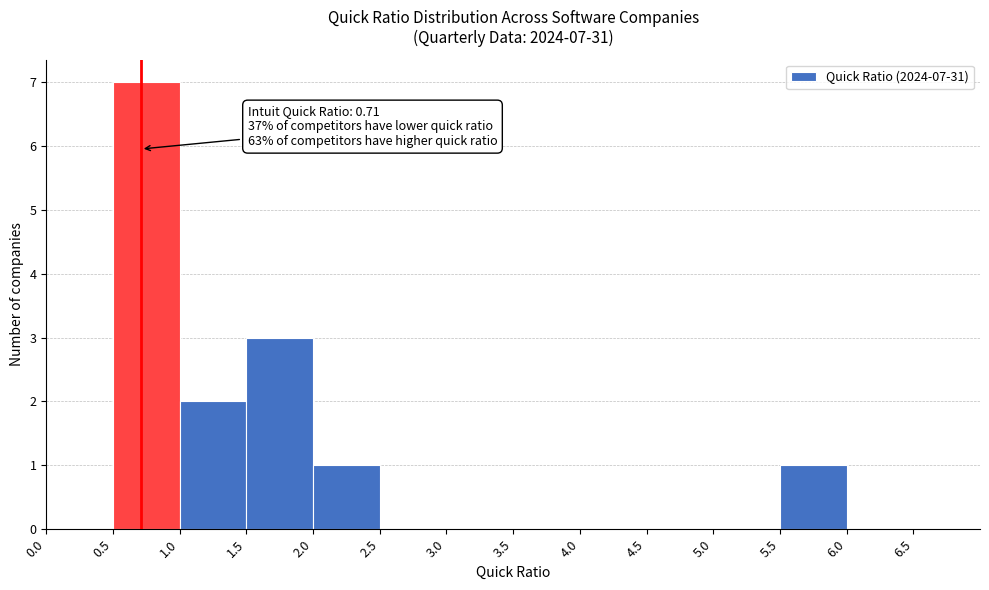

Which range on the x-axis has the tallest bar?

0.5 to 1.0